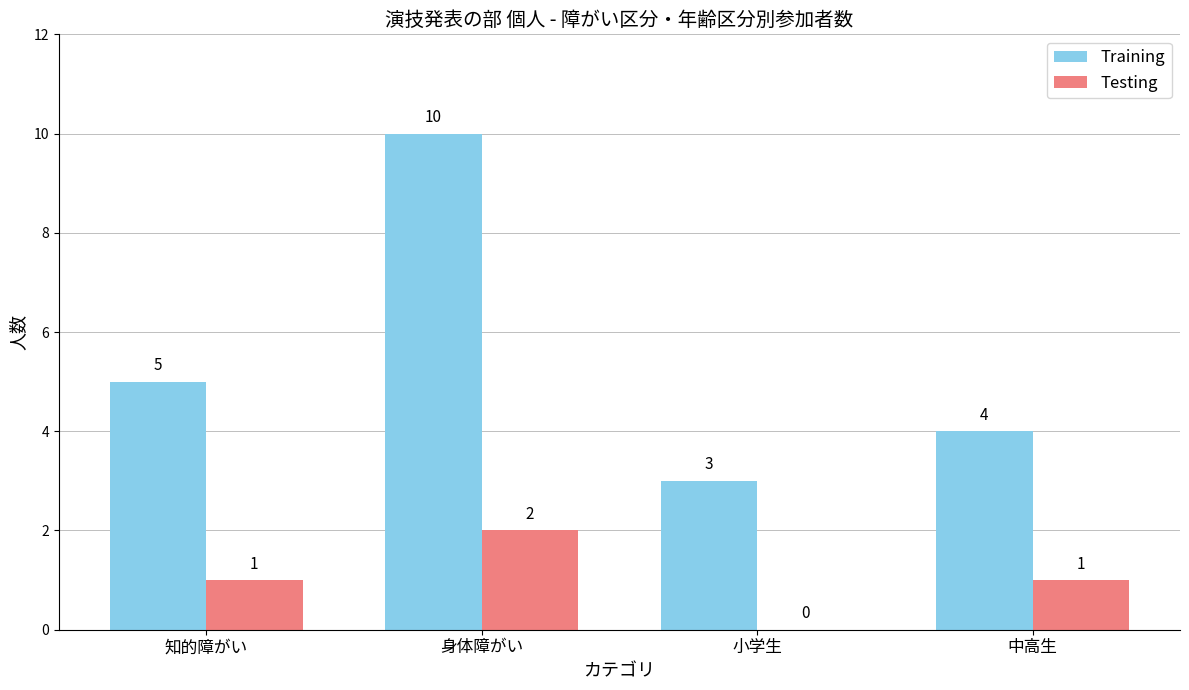

Is the value of Training at 知的障がい greater than the value of Testing at 知的障がい?

Yes